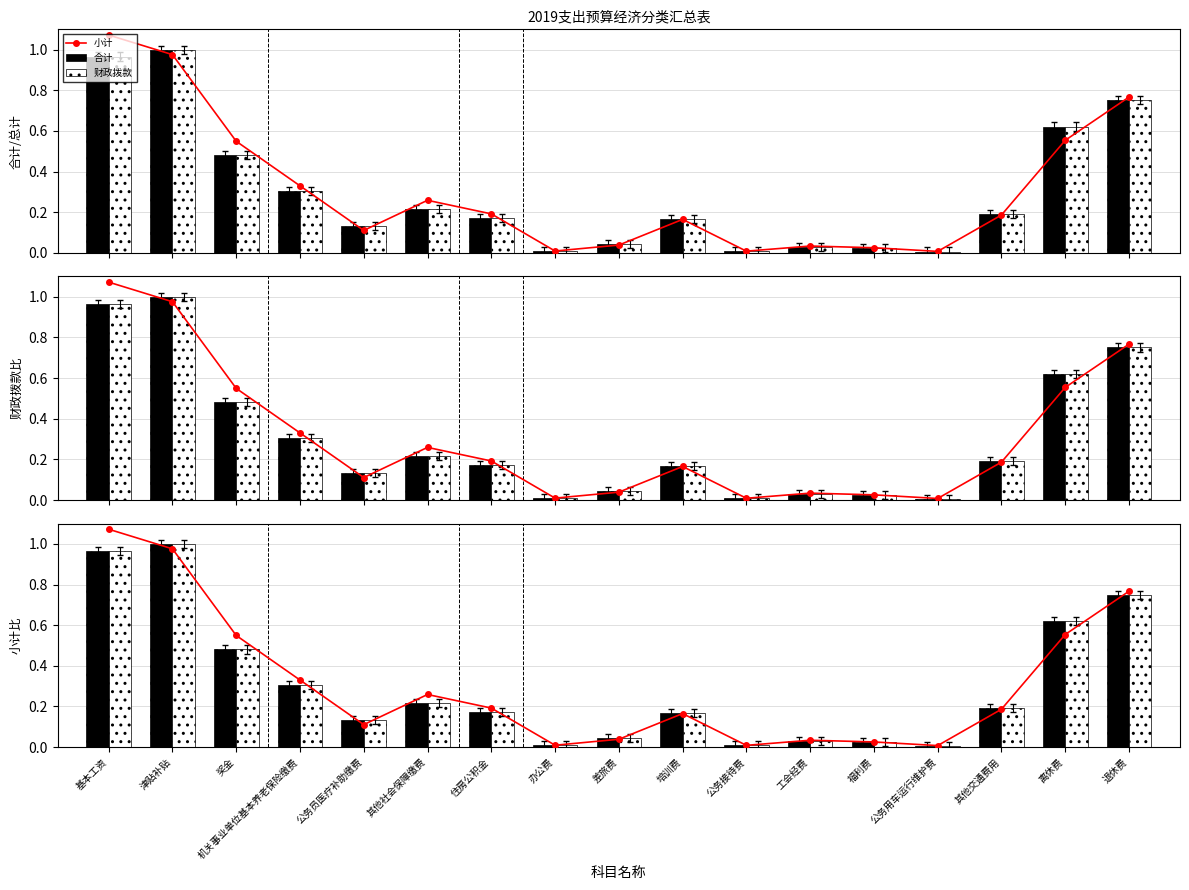

Reading left to right, transcribe all the data shown in this chart.

小计: 1.1	1.0	0.5	0.3	0.1	0.3	0.2	0.0	0.0	0.2	0.0	0.0	0.0	0.0	0.2	0.6	0.8
合计: 1.0	1.0	0.5	0.3	0.1	0.2	0.2	0.0	0.0	0.2	0.0	0.0	0.0	0.0	0.2	0.6	0.8
财政拨款: 1.0	1.0	0.5	0.3	0.1	0.2	0.2	0.0	0.0	0.2	0.0	0.0	0.0	0.0	0.2	0.6	0.8